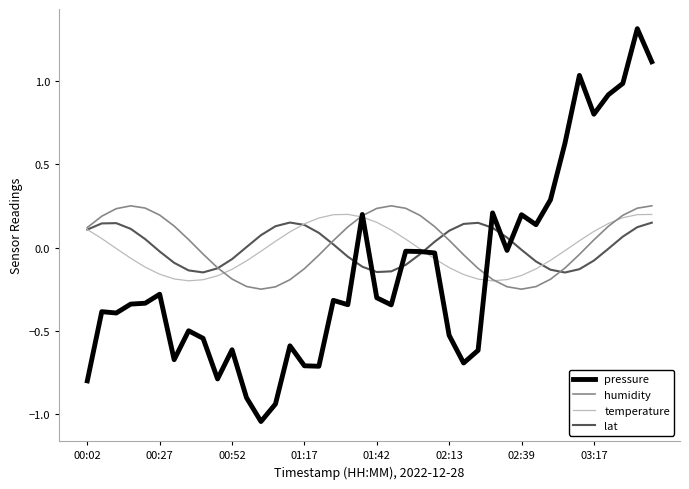

What is the maximum value shown in the chart?

1.3